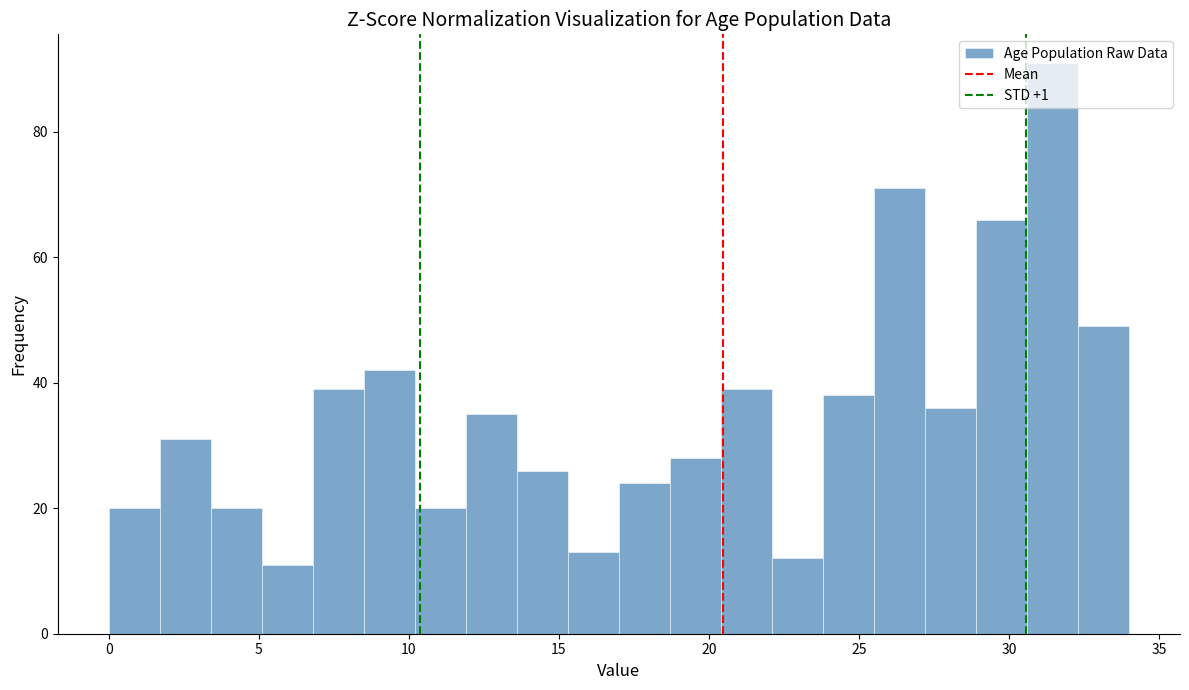

Around what value on the x-axis is the tallest bar? Give the approximate position of its centre, as read against the axis.

31.5